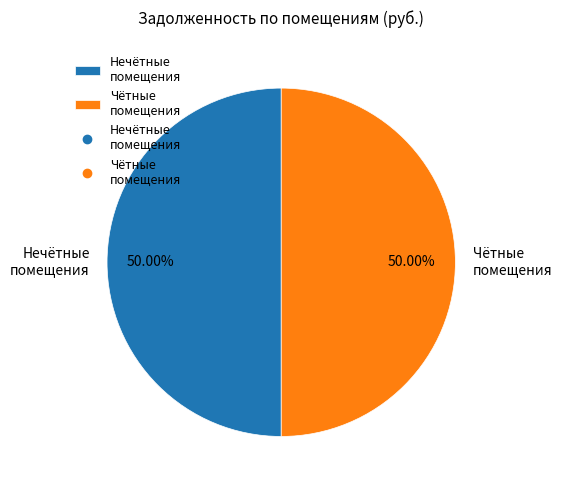

Approximately how many times larger is the value at Нечётные помещения compared to Чётные помещения?

1.0